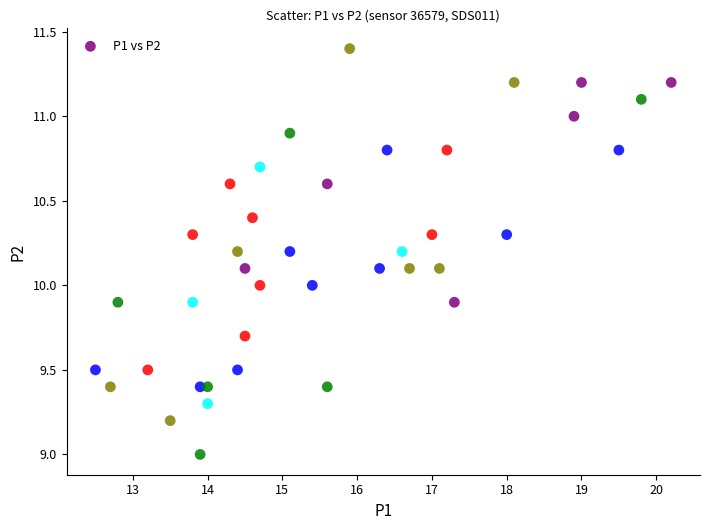

What is the range of X values (max minus min)?

7.7